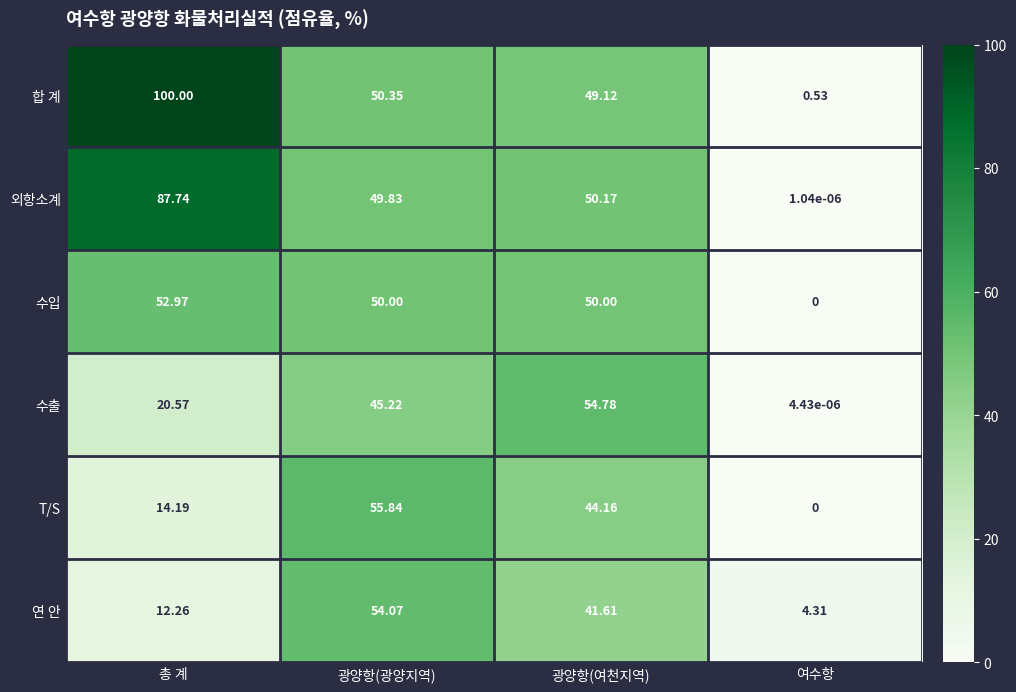

Where does the 합 계 series first go above 50?

총 계